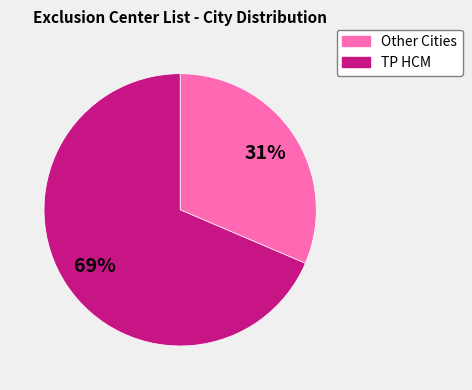

How many slices are in this pie chart?

2